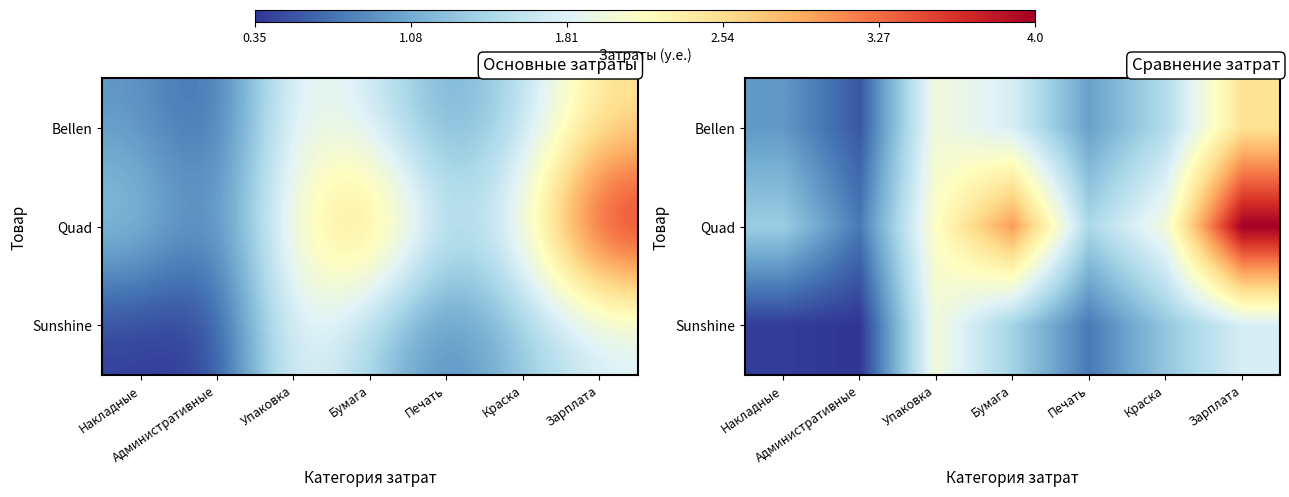

True or false: Sunshine has a value of 0.8 at Краска.

False